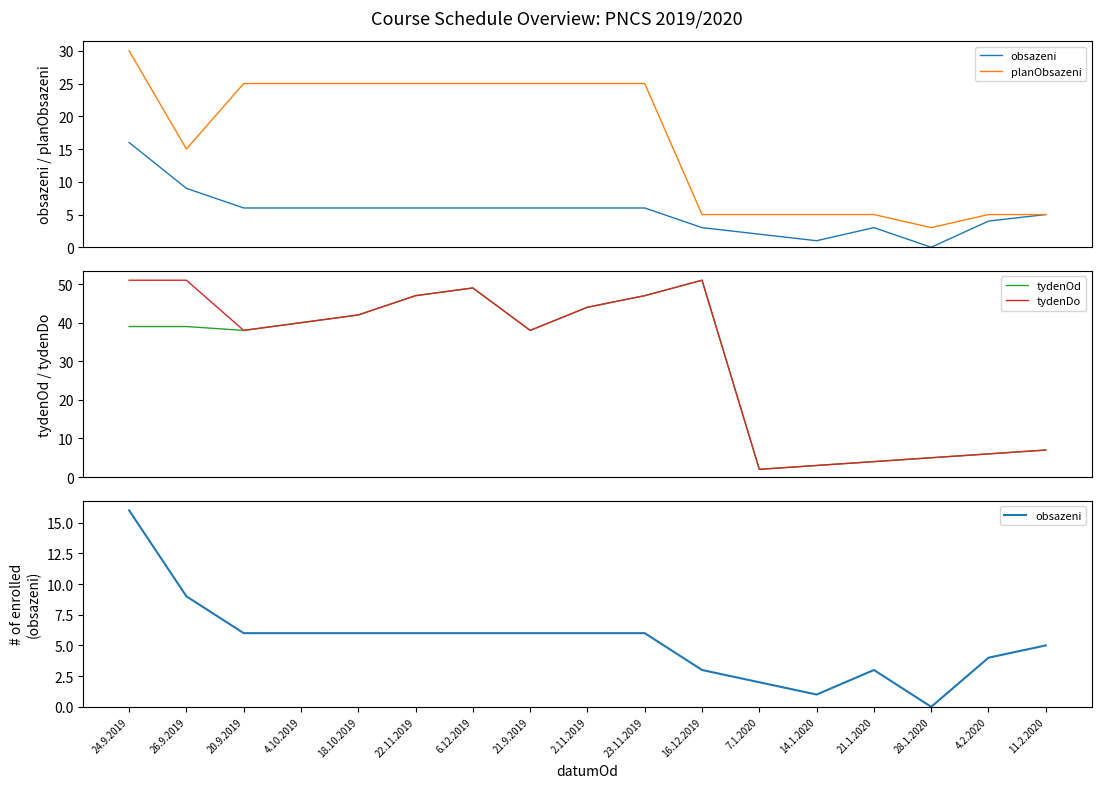

Reading left to right, extract all data points from this chart.

obsazeni: 16	9	6	6	6	6	6	6	6	6	3	2	1	3	0	4	5
planObsazeni: 30	15	25	25	25	25	25	25	25	25	5	5	5	5	3	5	5
tydenOd: 39	39	38	40	42	47	49	38	44	47	51	2	3	4	5	6	7
tydenDo: 51	51	38	40	42	47	49	38	44	47	51	2	3	4	5	6	7